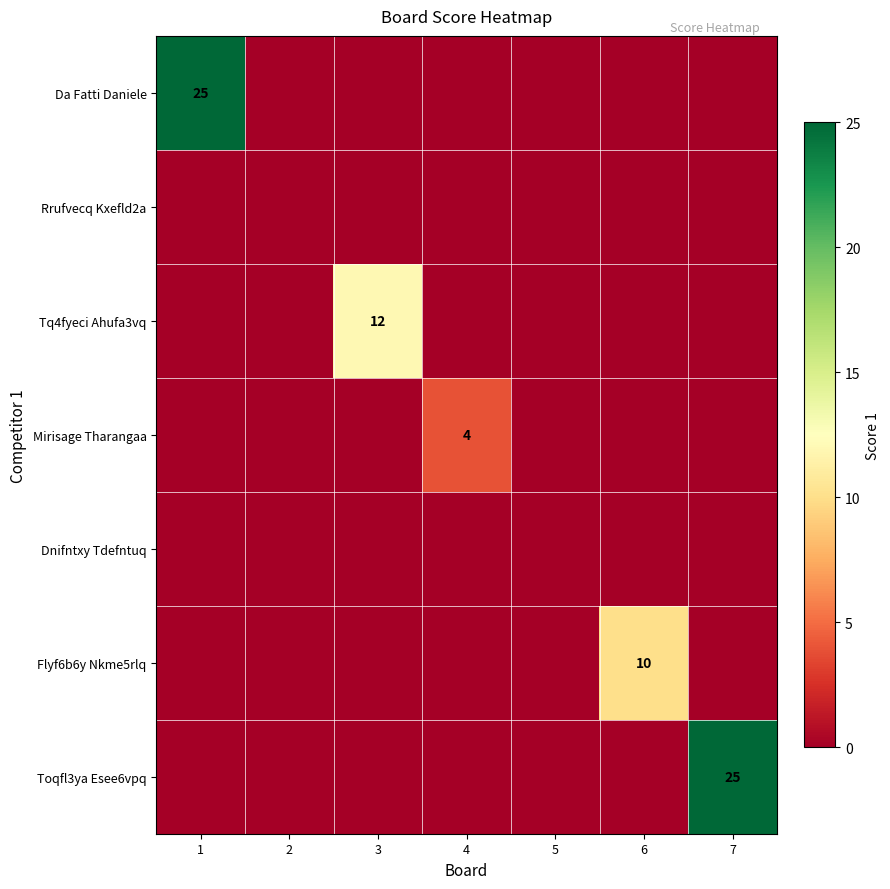

At which category does the chart reach its peak across all series?

1